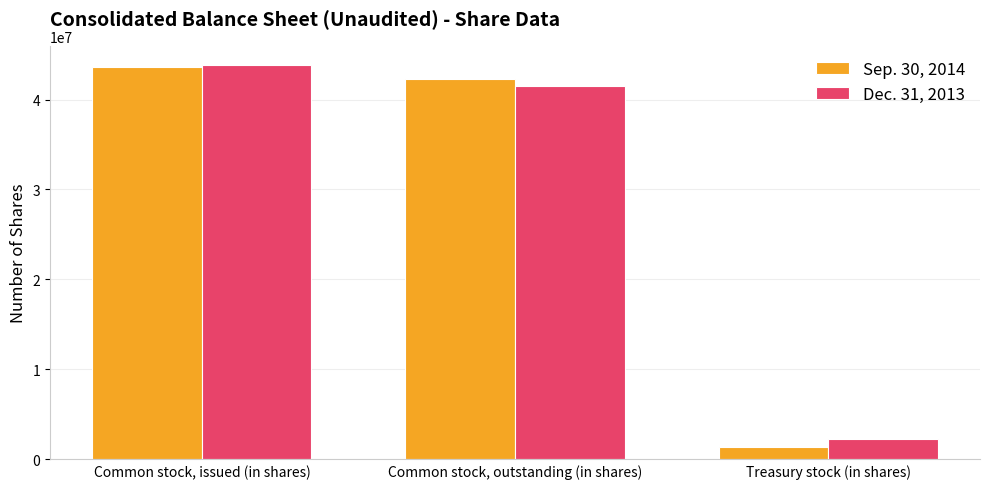

What is the value of the Dec. 31, 2013 bar at the 3rd from the left?

2300000